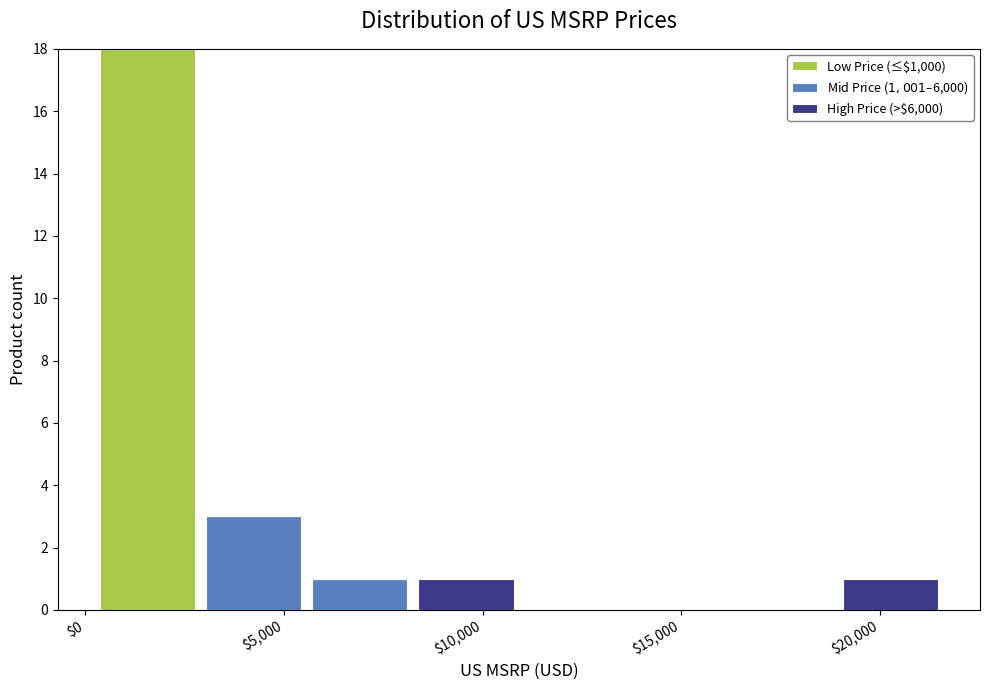

What is the total height of the stacked bar covering 8000 to 11000 on the x-axis? Neither the bar edges nor the heights are printed on the chart, so give them approximately, as read against the axes.

1